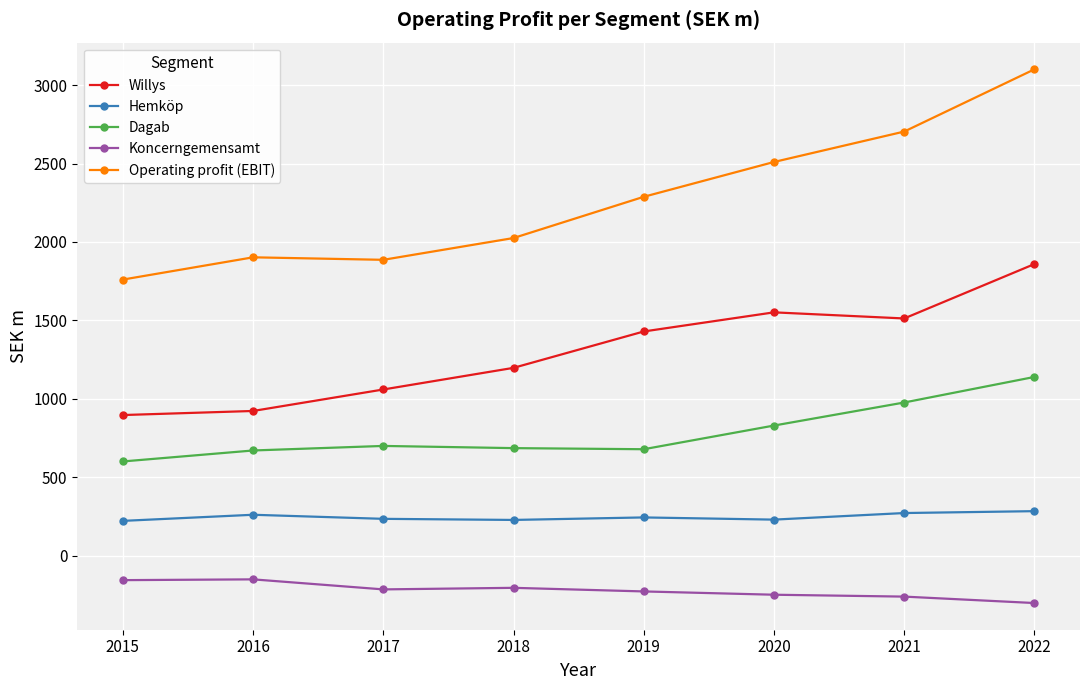

How many categories are shown in the chart?

8